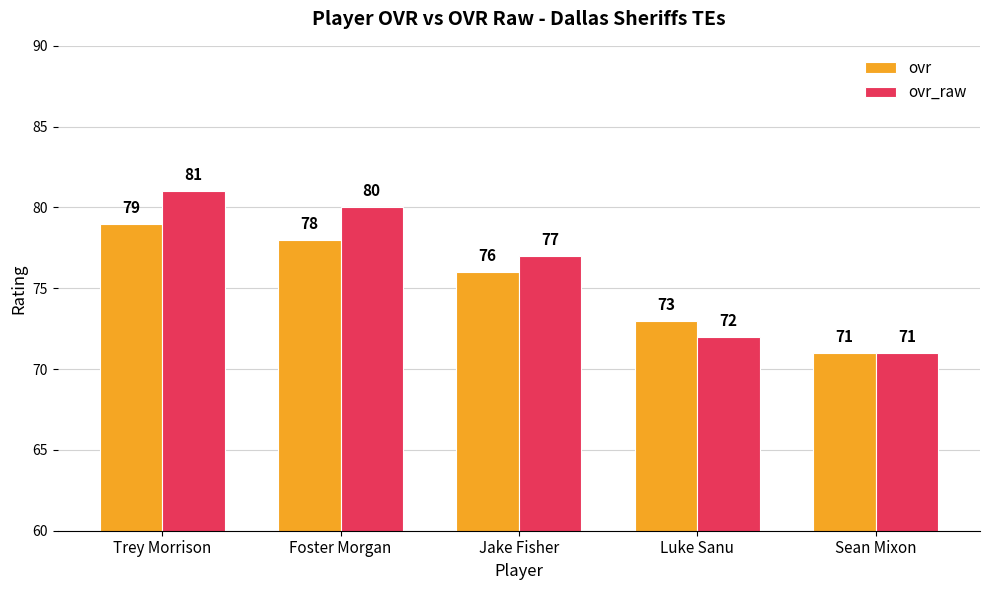

How many distinct data groups are displayed?

2